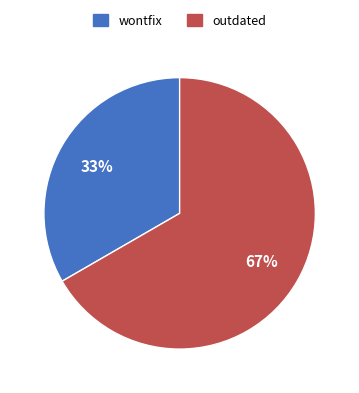

Which has a higher value, wontfix or outdated?

outdated